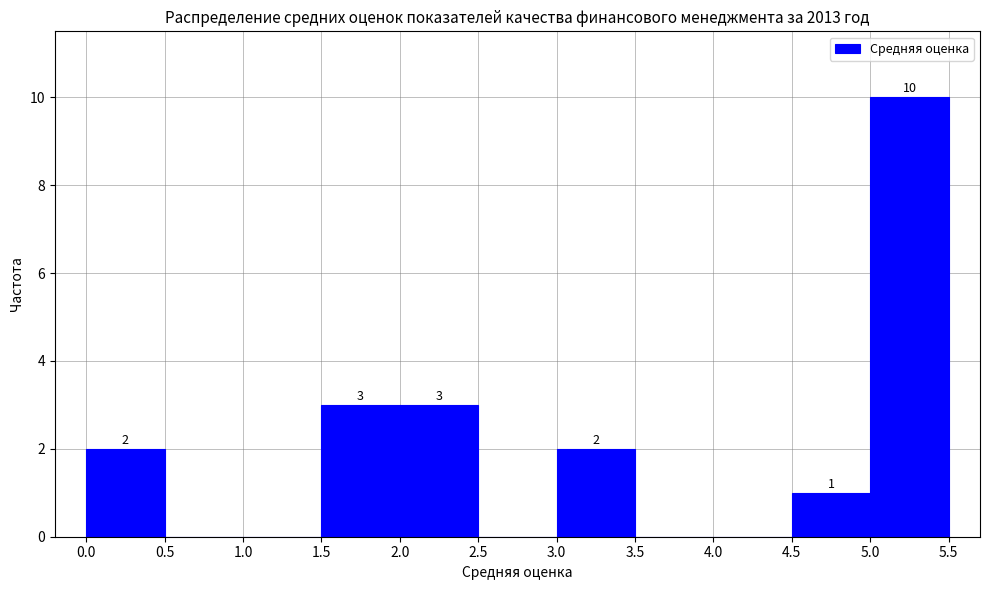

Over which range of the x-axis is the bar tallest?

5.0 to 5.5